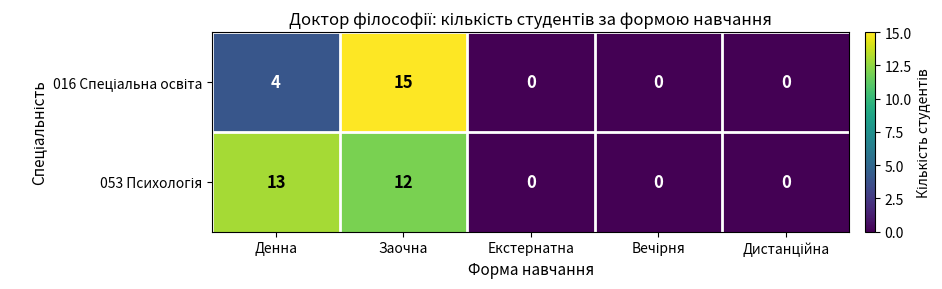

What is the difference between the highest and lowest values at Заочна?

3